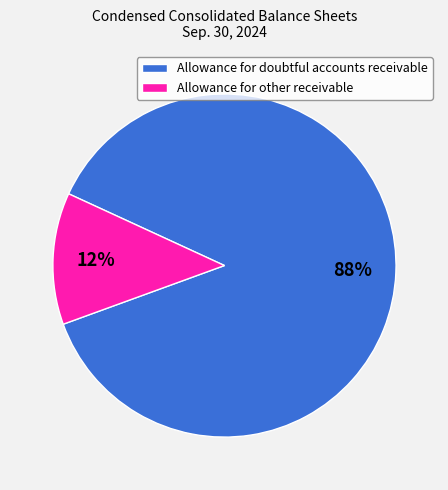

How many slices are in this pie chart?

2